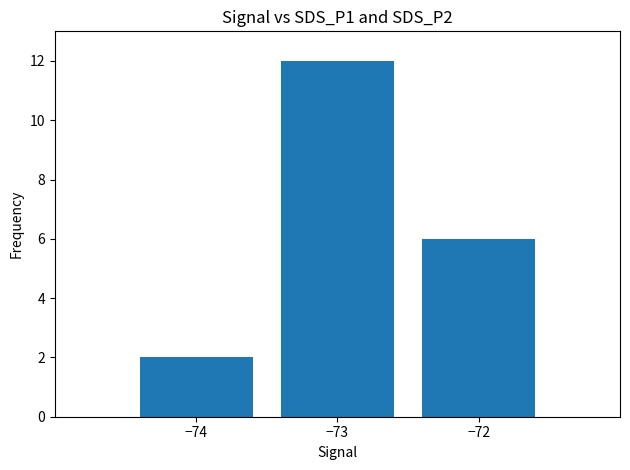

Reading left to right, transcribe all the data shown in this chart.

−74=2	−73=12	−72=6